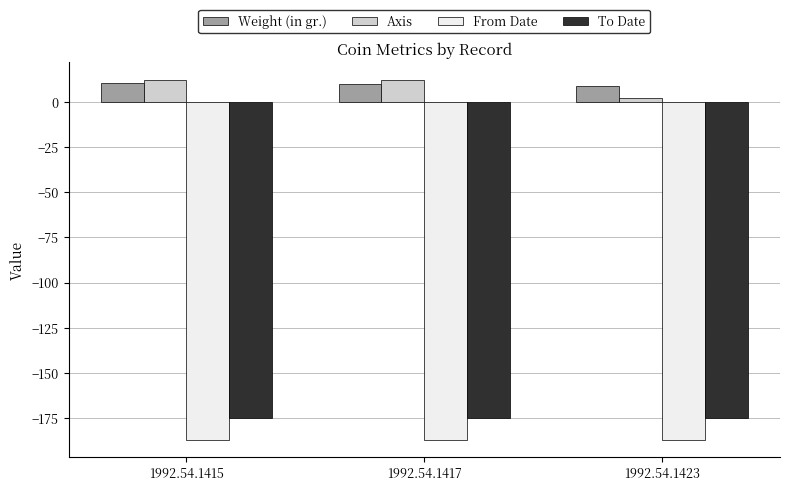

What is the difference between the maximum and second lowest values in the Weight (in gr.) series?

0.8